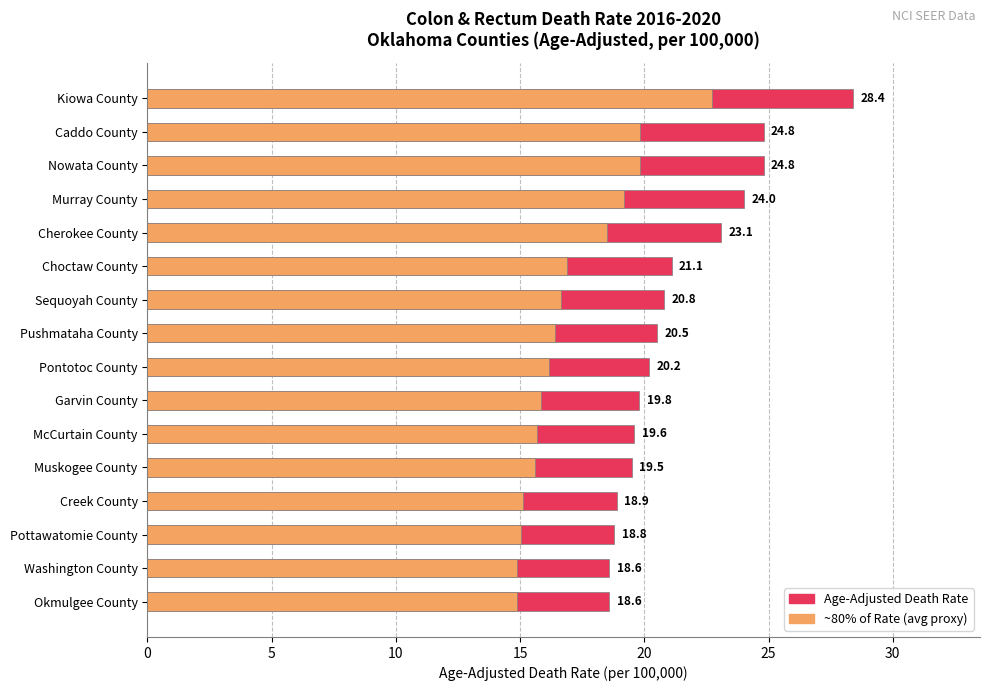

Which has a higher value, Okmulgee County or Cherokee County?

Cherokee County